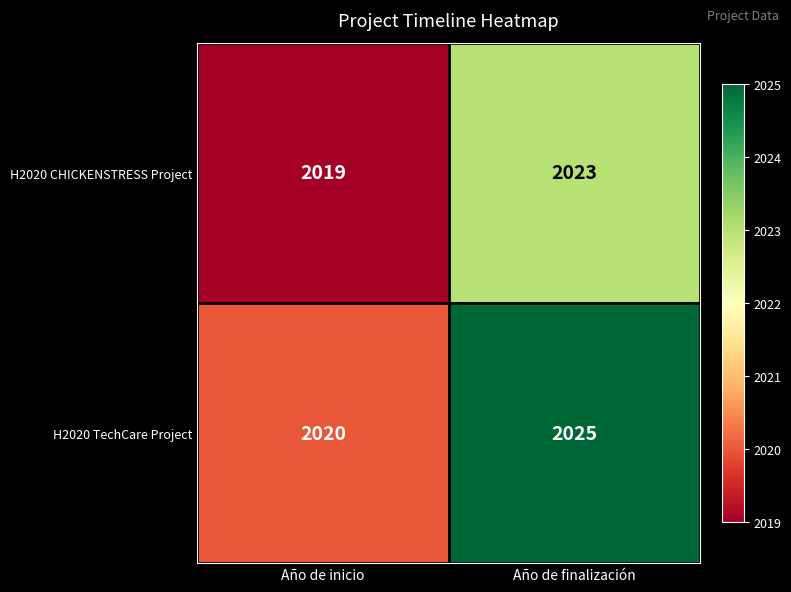

What is the total value across all series at Año de inicio?

4039